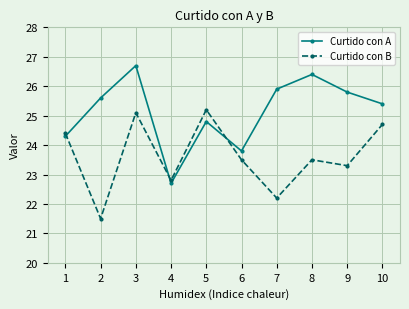

What is the greatest value displayed?

26.7